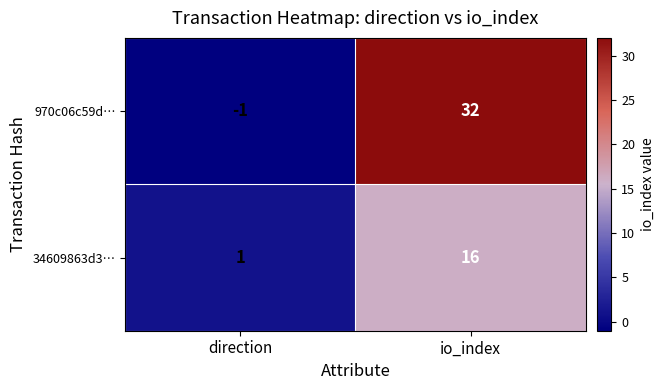

What is the difference between the highest and lowest values at direction?

2